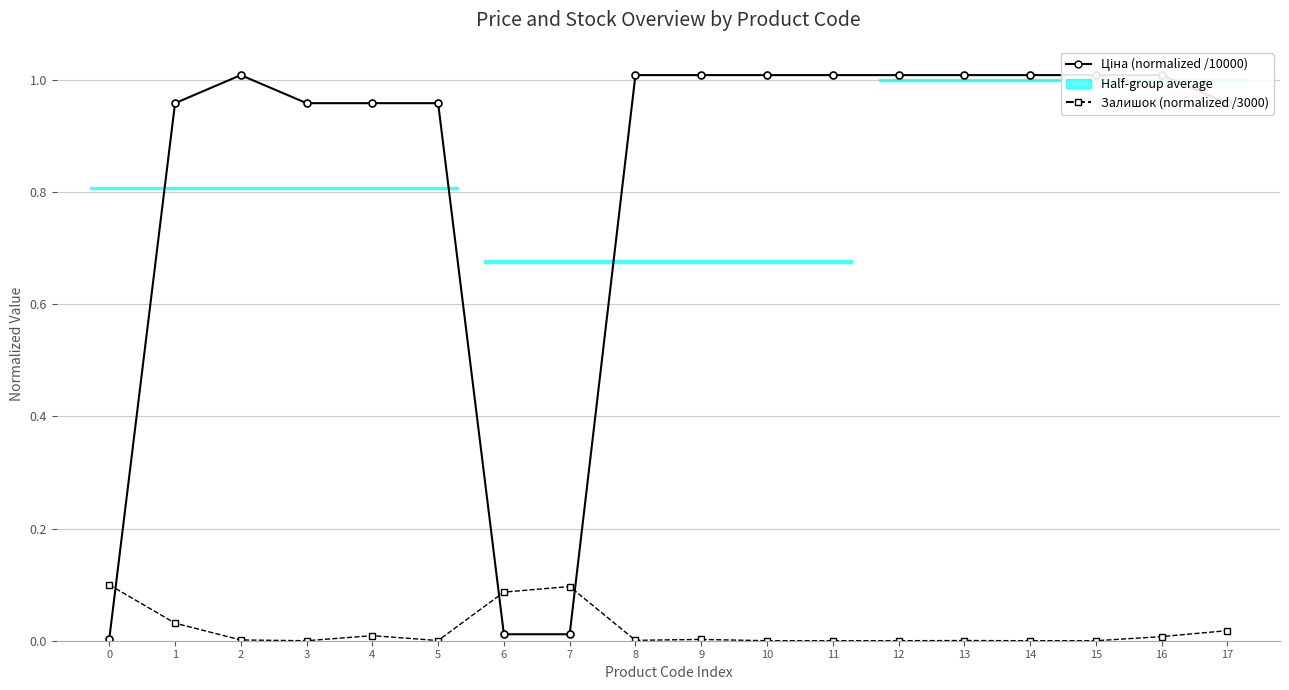

What is the difference between the second highest and second lowest values in the Ціна (normalized /10000) series?

1.0